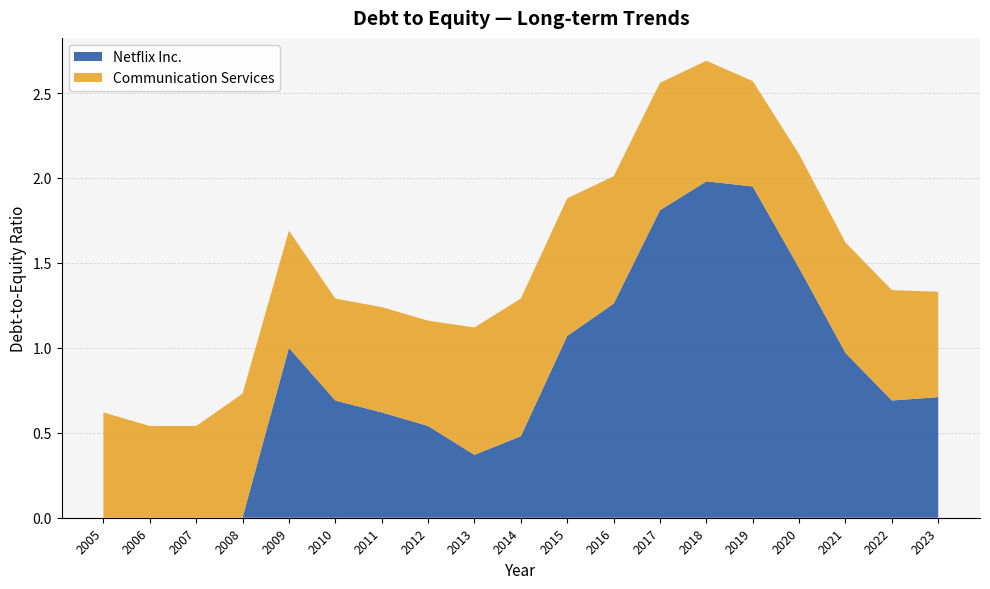

Reading left to right, what are all the values shown in this chart?

Netflix Inc.: 2023=0.7	2022=0.7	2021=1.0	2020=1.5	2019=1.9	2018=2.0	2017=1.8	2016=1.3	2015=1.1	2014=0.5	2013=0.4	2012=0.5	2011=0.6	2010=0.7	2009=1.0	2008=0.0	2007=0.0	2006=0.0	2005=0.0
Communication Services: 2023=0.6	2022=0.7	2021=0.7	2020=0.7	2019=0.6	2018=0.7	2017=0.8	2016=0.8	2015=0.8	2014=0.8	2013=0.8	2012=0.6	2011=0.6	2010=0.6	2009=0.7	2008=0.7	2007=0.5	2006=0.5	2005=0.6